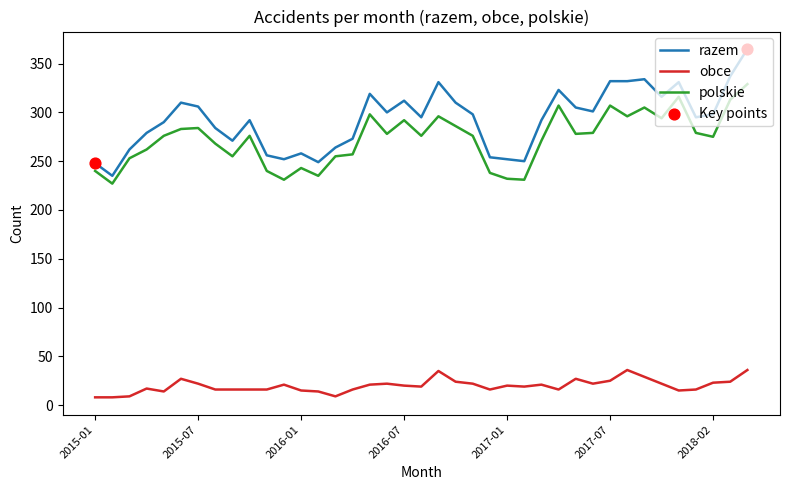

Which series has the largest total across all categories?

razem